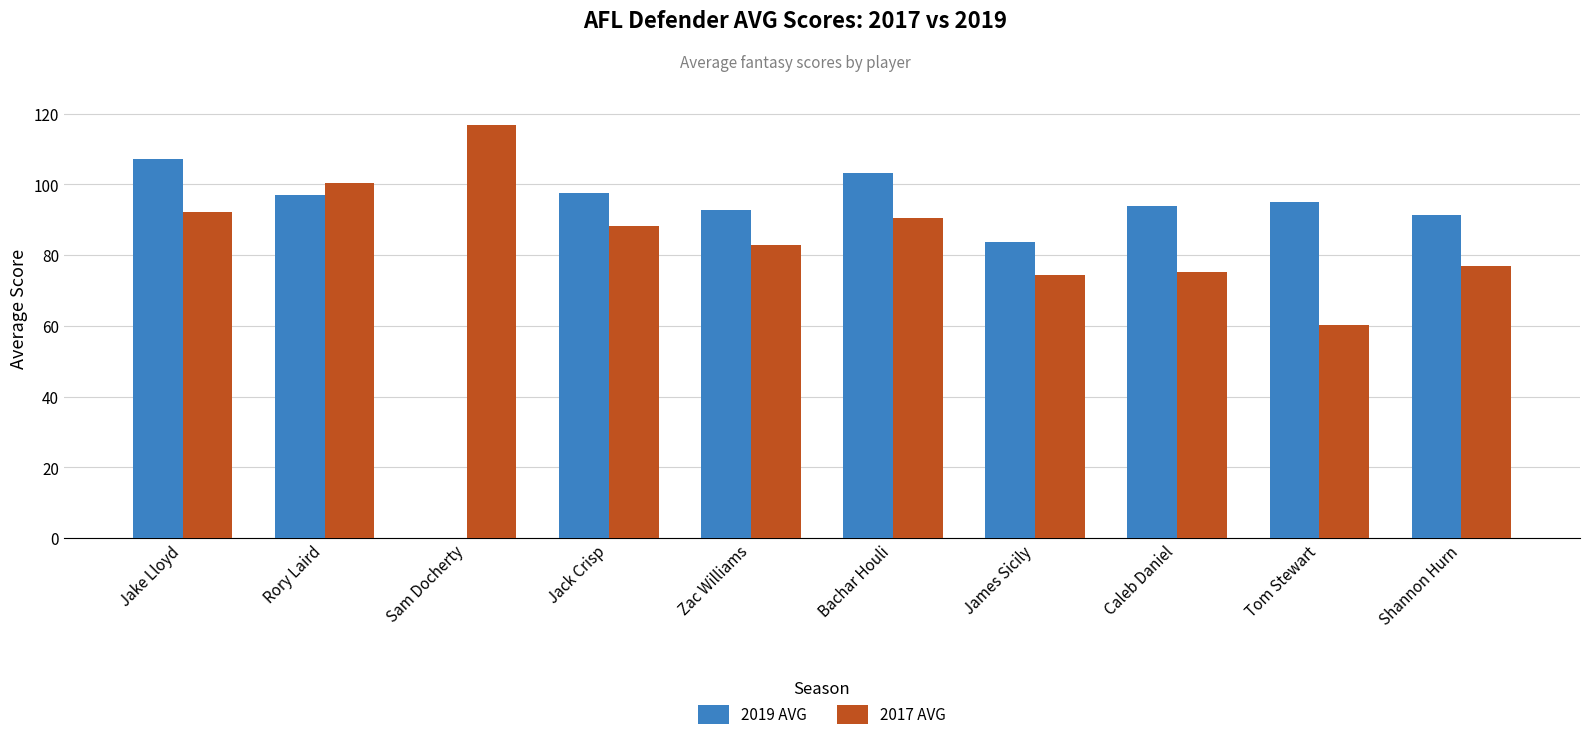

Between Jake Lloyd and James Sicily, which series saw the biggest shift?

2019 AVG